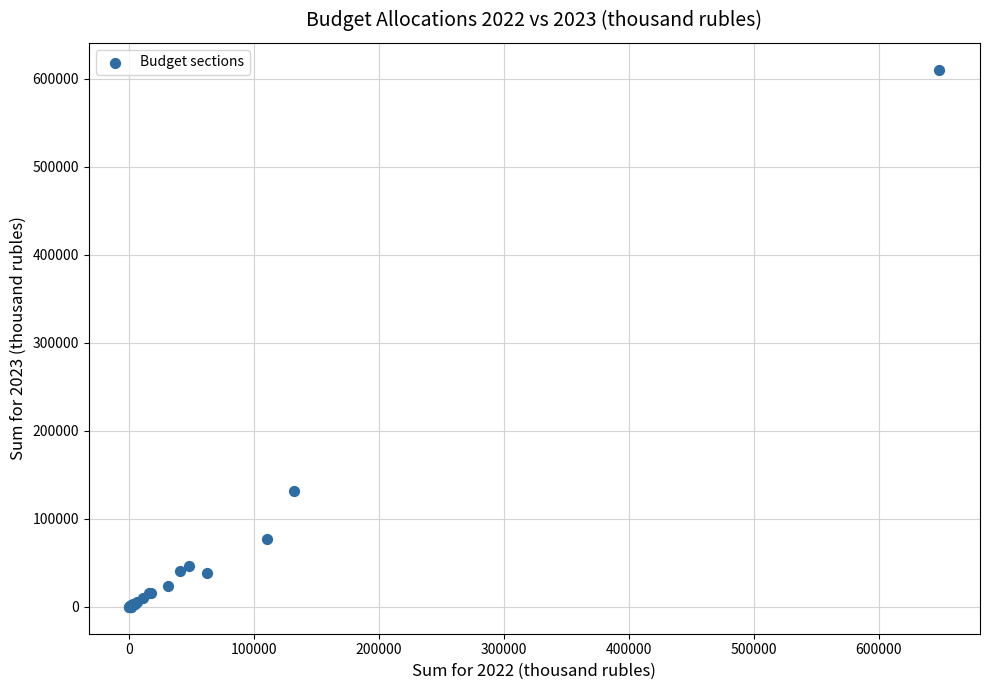

What Y value in the scatter plot is closest to 305190?

131159.2